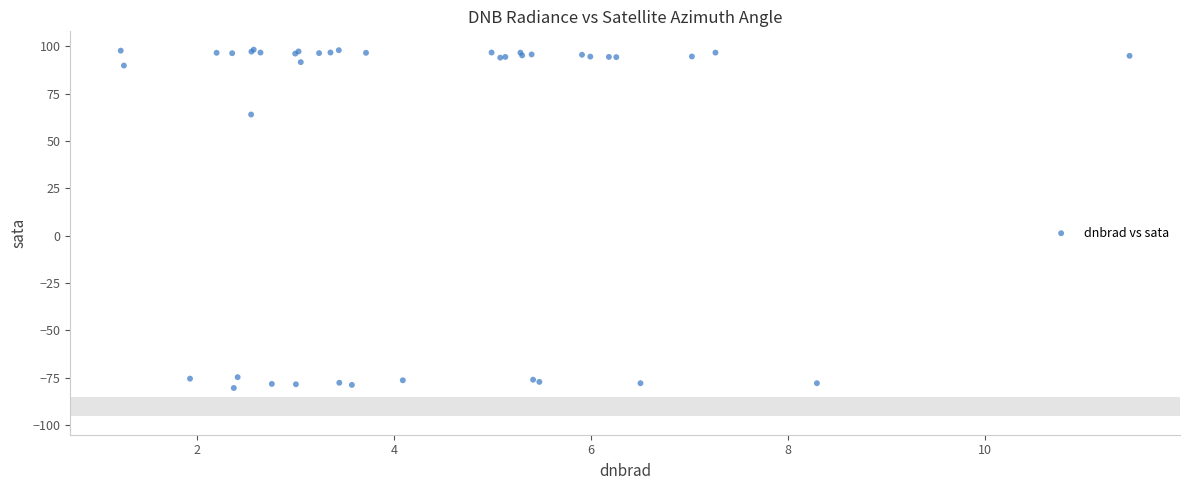

What Y value in the scatter plot is closest to 8?

63.9